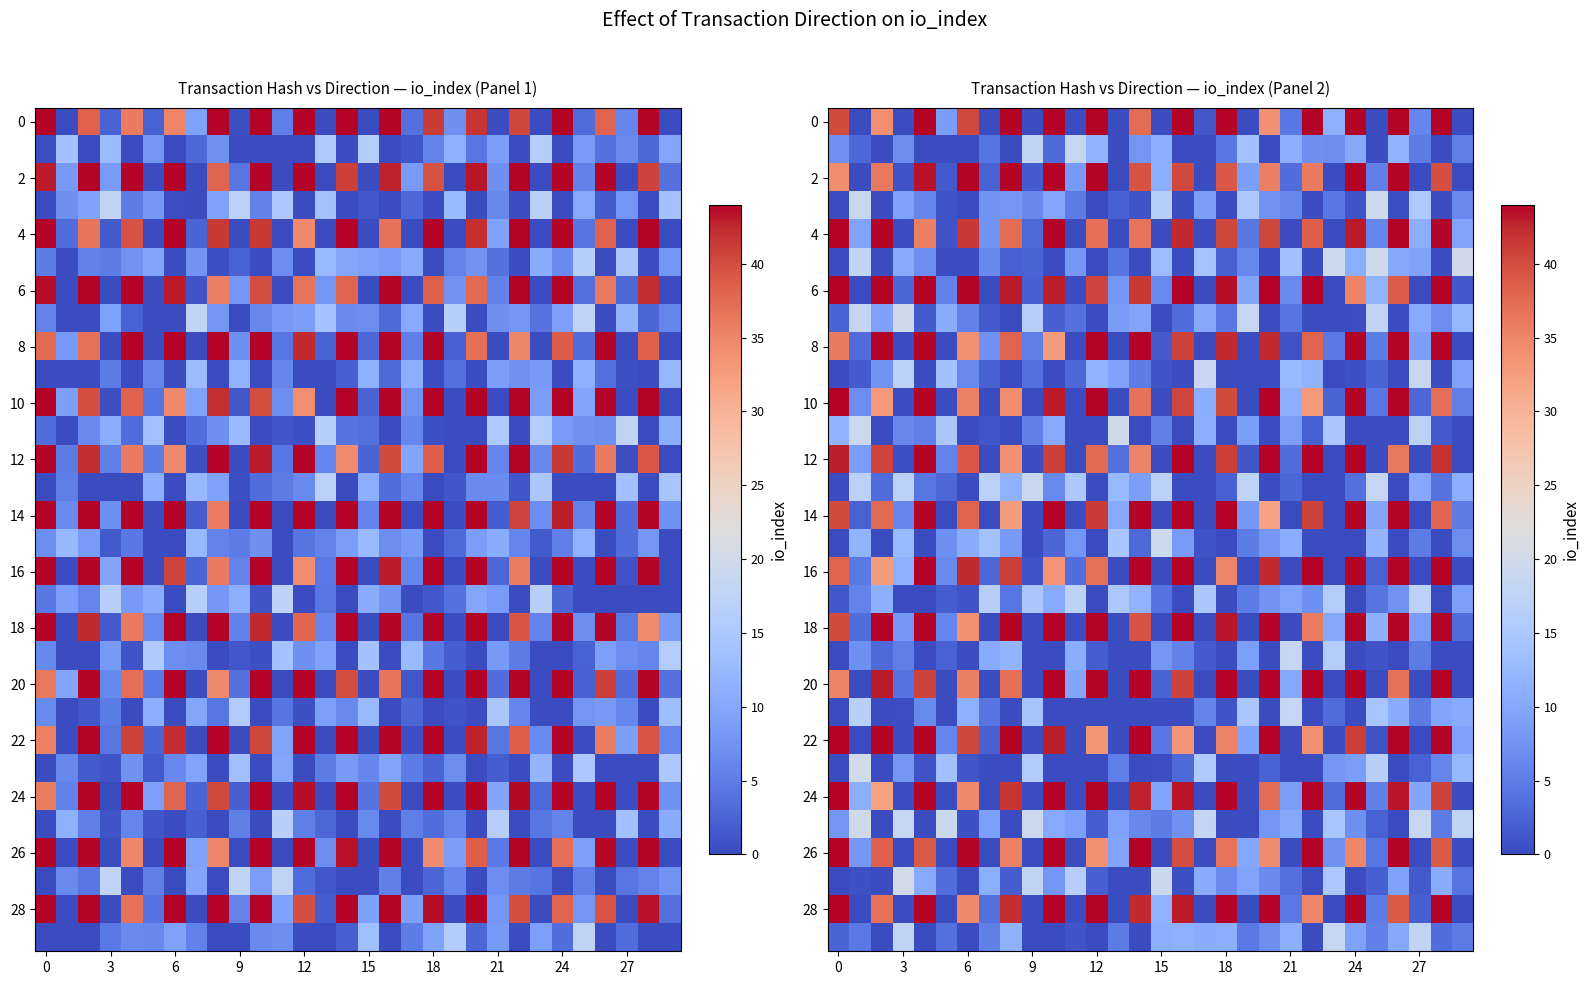

Is the value of row_14 at 29 greater than the value of row_24 at 29?

Yes